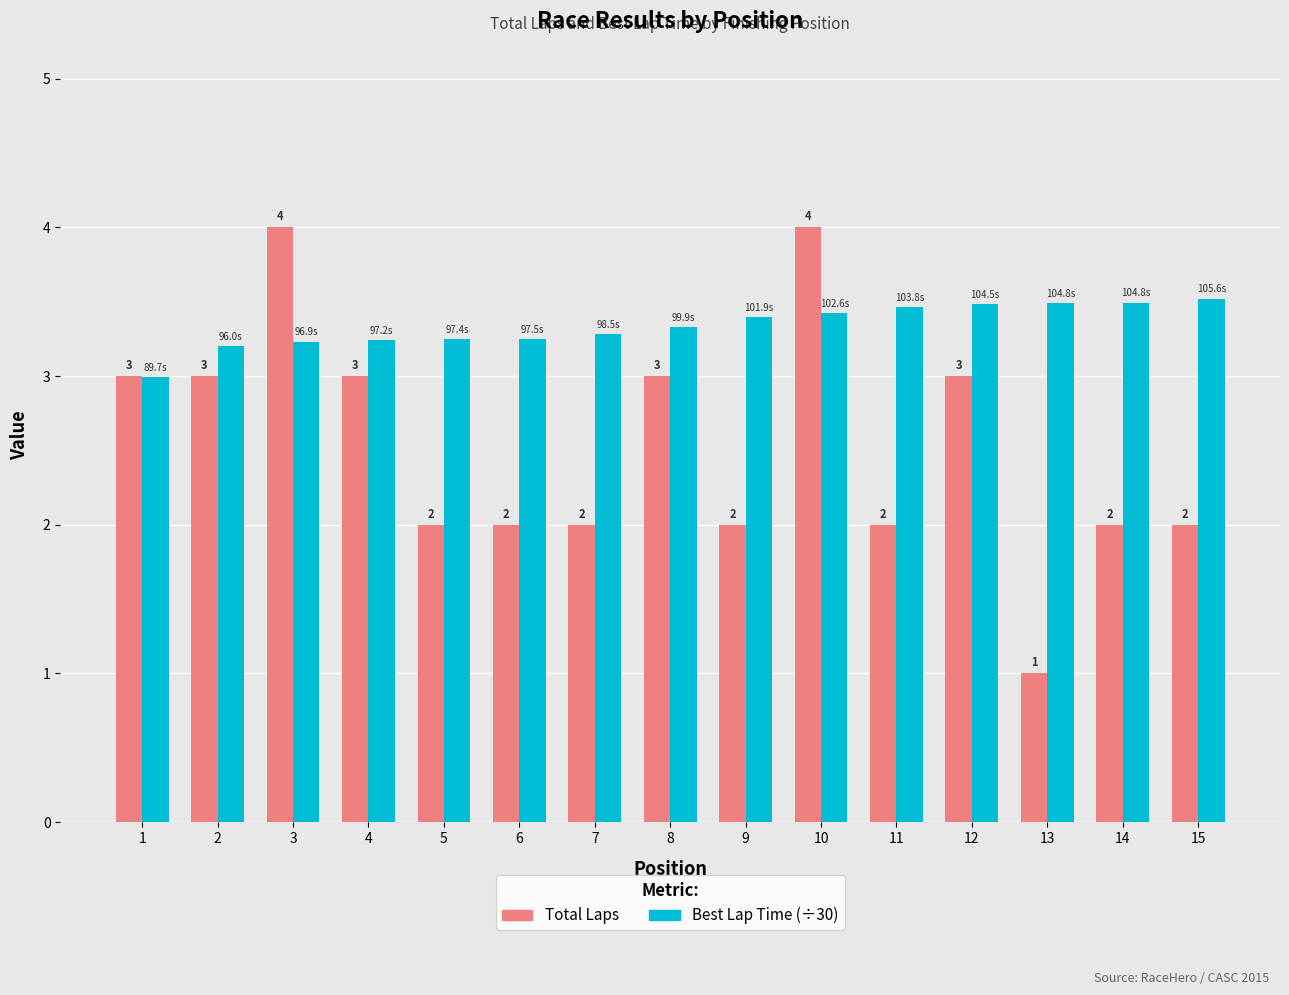

What is the sum of all Total Laps values?

38.0